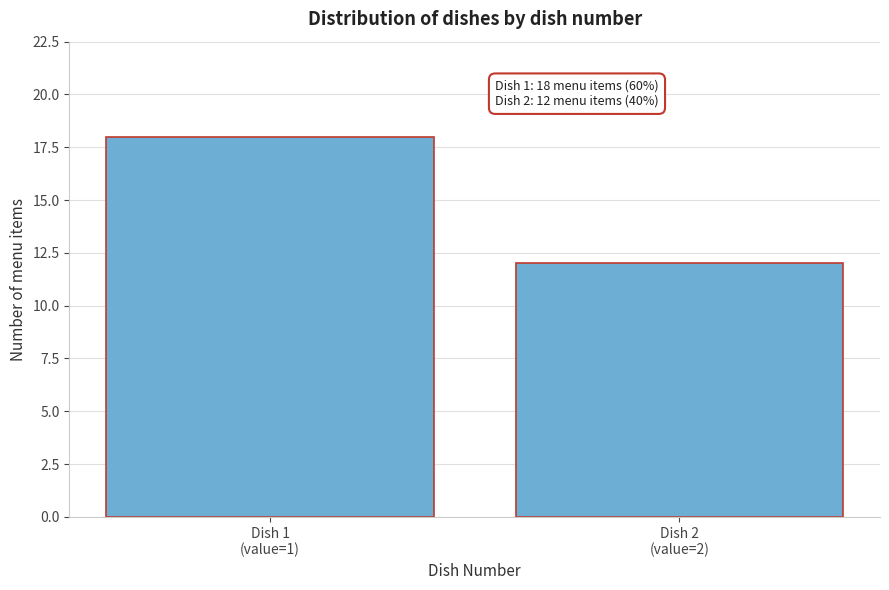

Reading left to right, extract all data points from this chart.

18	12